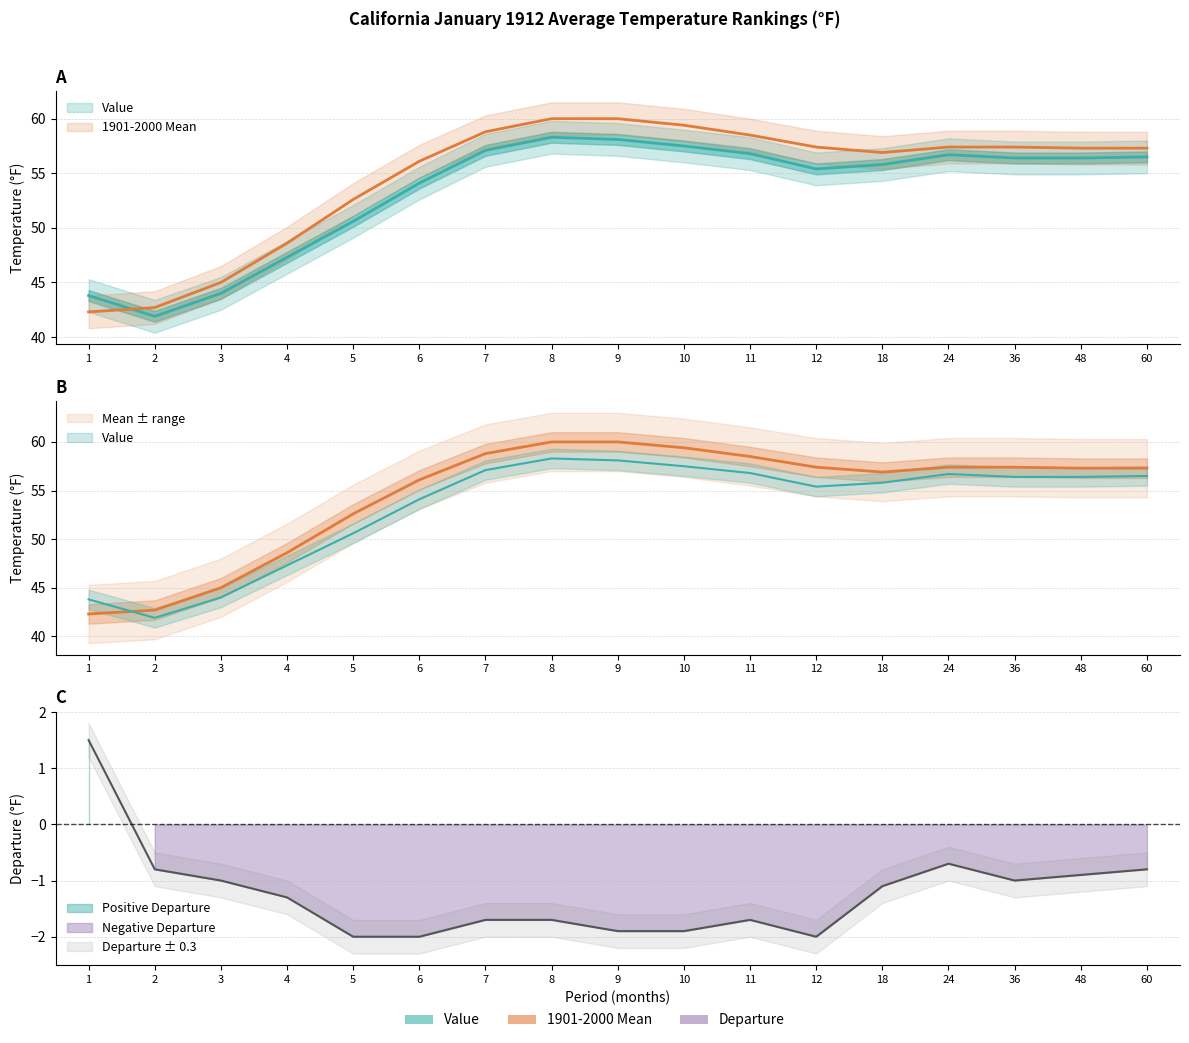

Rank the series at 24 from lowest to highest value.

Departure, Value, 1901-2000 Mean